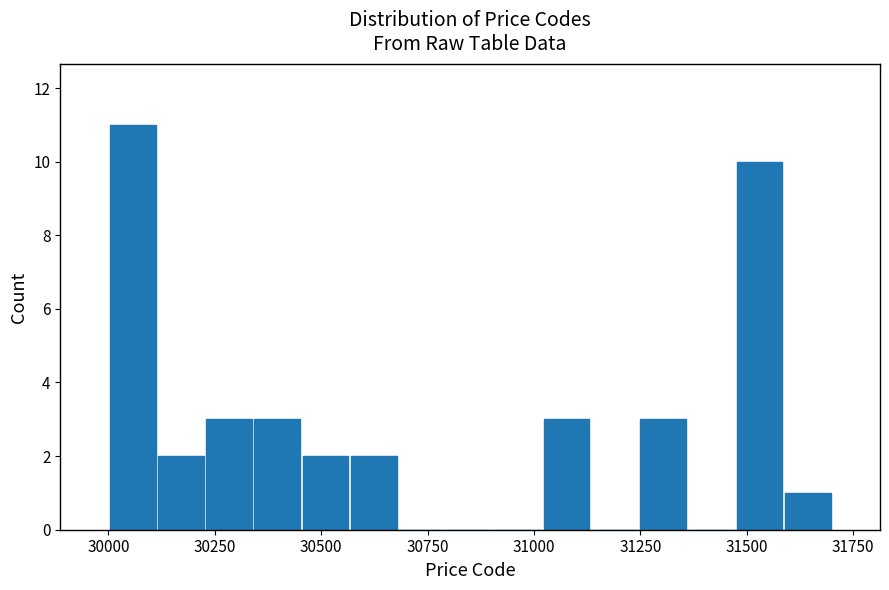

Around what value on the x-axis is the tallest bar? Give the approximate position of its centre, as read against the axis.

30050